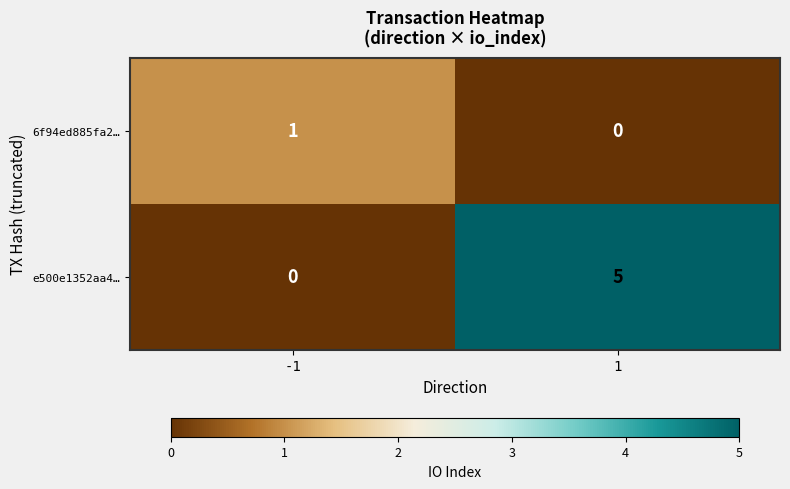

True or false: 6f94ed885fa2… has a value of 0 at 1.

True